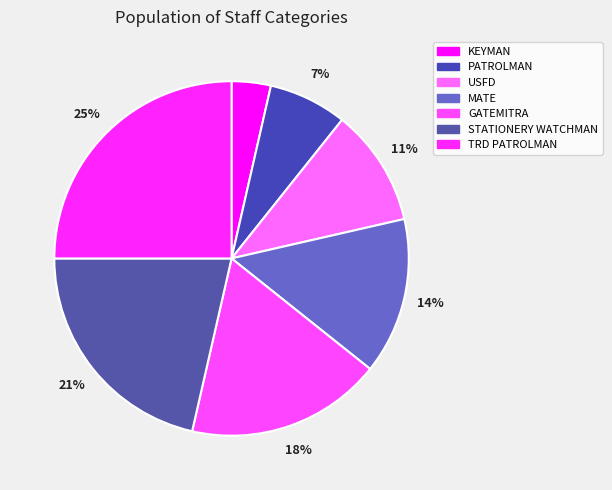

True or false: USFD accounts for 11% of the total.

True